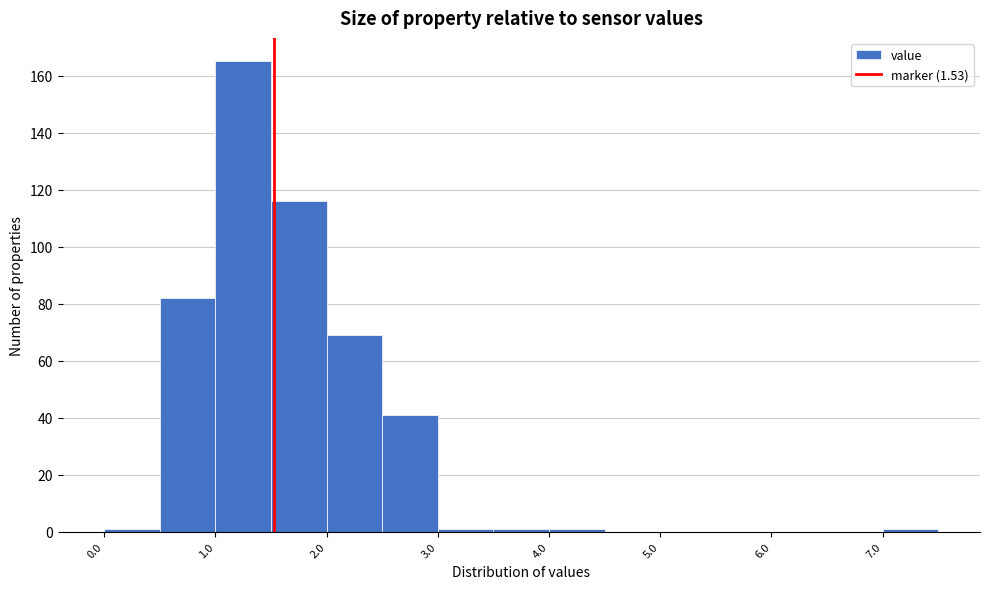

Reading left to right, transcribe this chart: for each bar, give the range it covers on the x-axis and its height. The values are not printed on the chart, so give them approximately, as read against the axis.

0.0 to 0.5: under 2
0.5 to 1.0: 82
1.0 to 1.5: 166
1.5 to 2.0: 116
2.0 to 2.5: 70
2.5 to 3.0: 42
3.0 to 3.5: under 2
3.5 to 4.0: under 2
4.0 to 4.5: under 2
4.5 to 5.0: 0
5.0 to 5.5: 0
5.5 to 6.0: 0
6.0 to 6.5: 0
6.5 to 7.0: 0
7.0 to 7.5: under 2